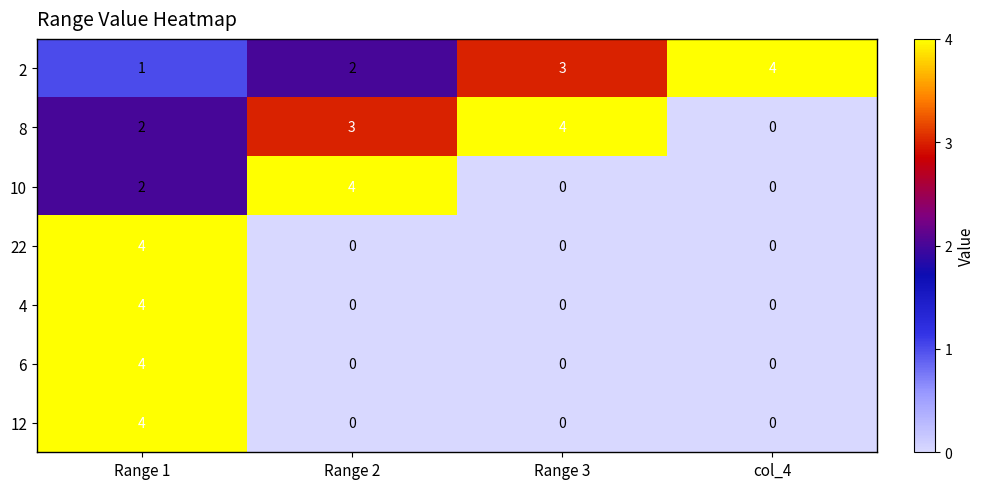

How many series are shown in this chart?

7